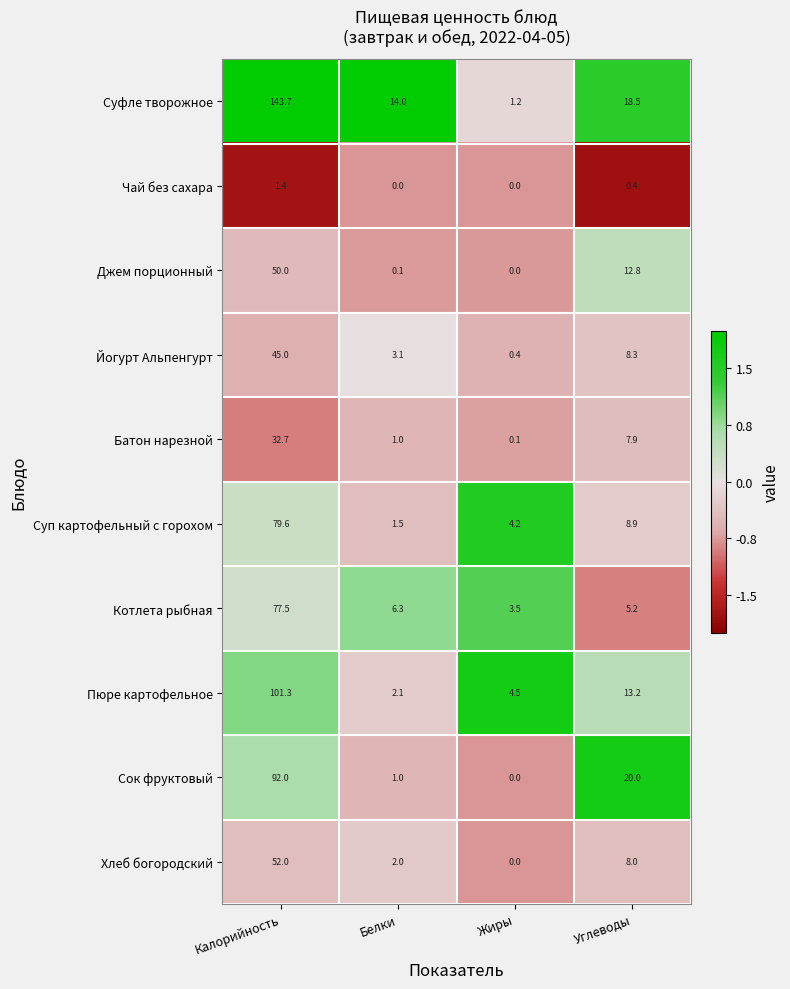

What is the maximum value for Хлеб богородский?

52.0